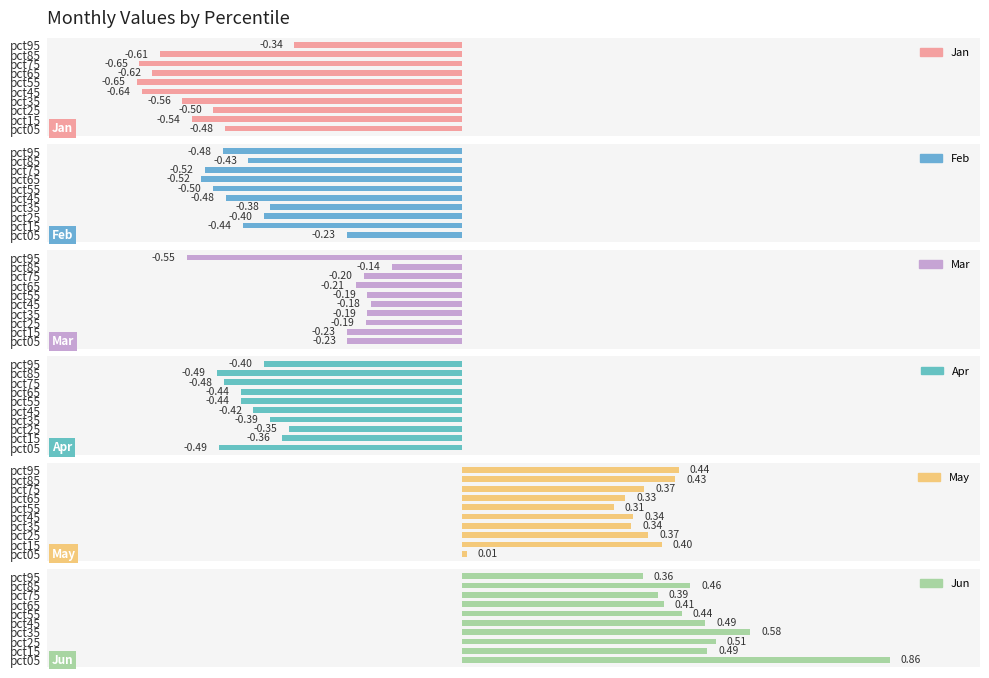

Which series has the largest total across all categories?

Jun